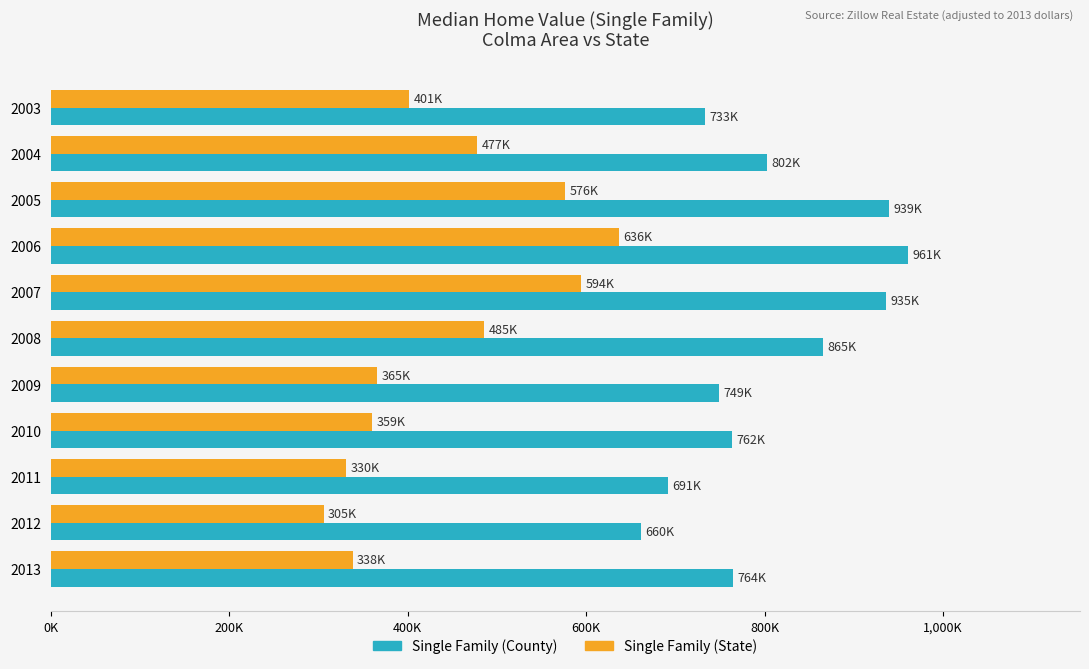

What are all the series names shown in the legend?

Single Family (County), Single Family (State)